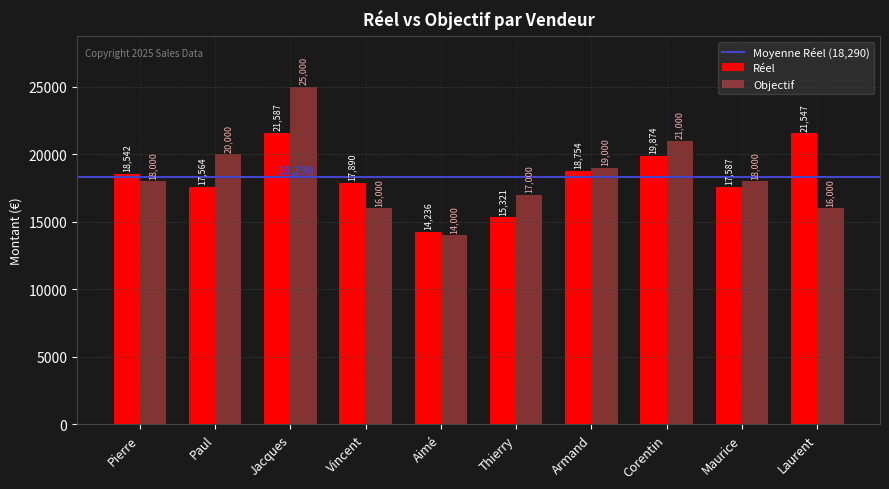

What is the difference between the highest and lowest values at Thierry?

1679